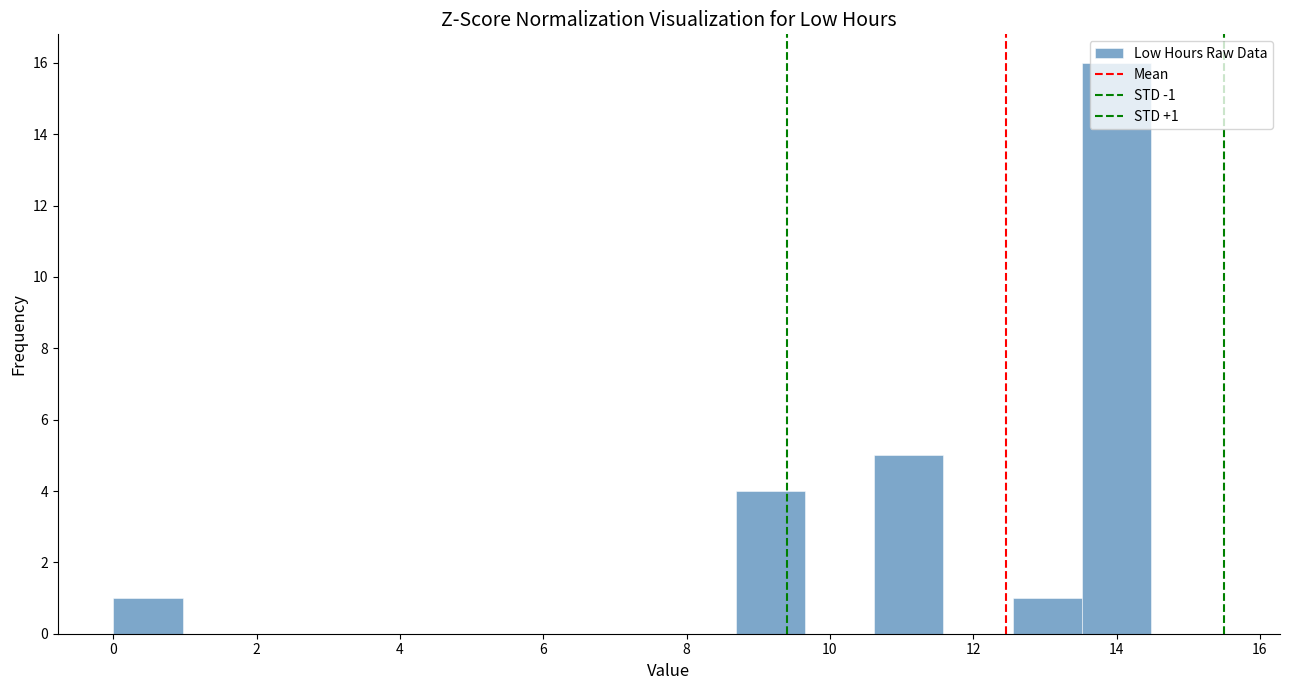

Over which range of the x-axis is the bar tallest?

13.6 to 14.4